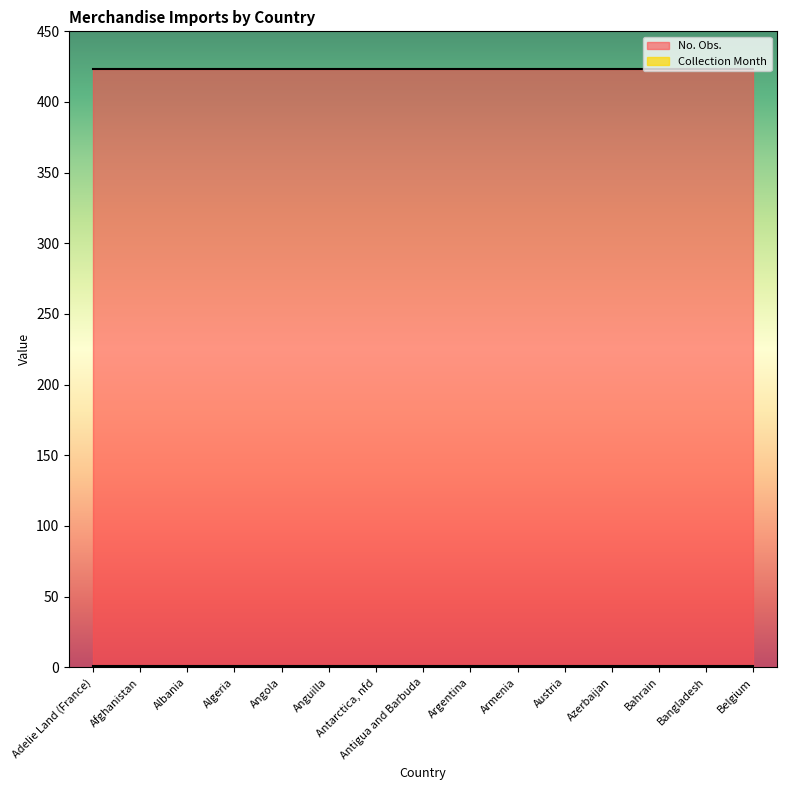

True or false: No. Obs. and Collection Month cross at least once.

False